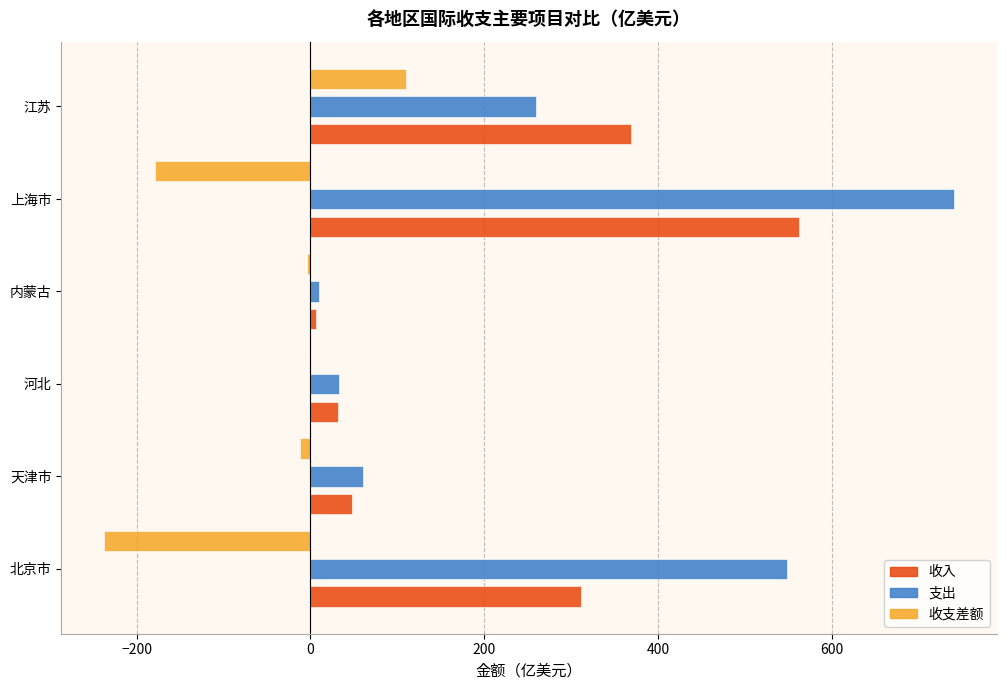

Between 天津市 and 上海市, which series saw the biggest shift?

支出